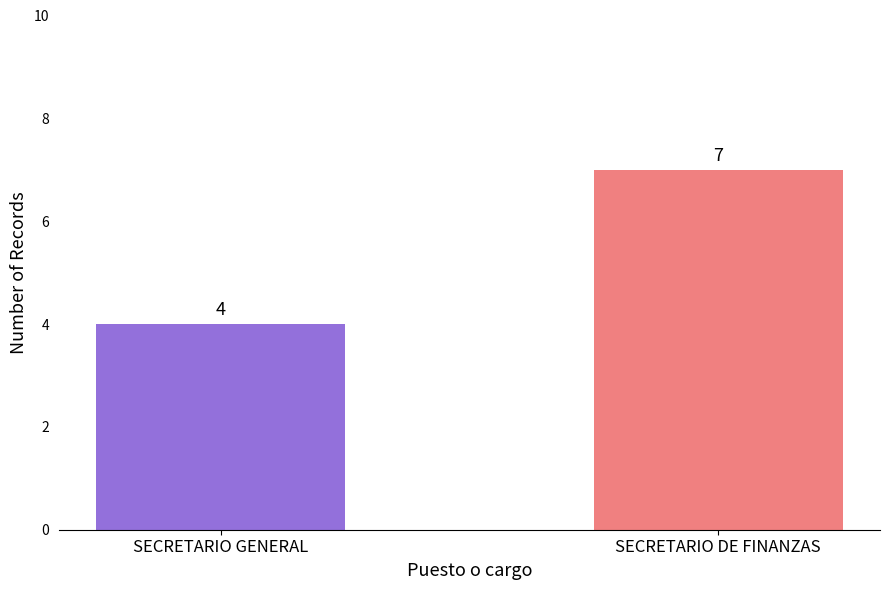

What is the smallest value displayed?

4